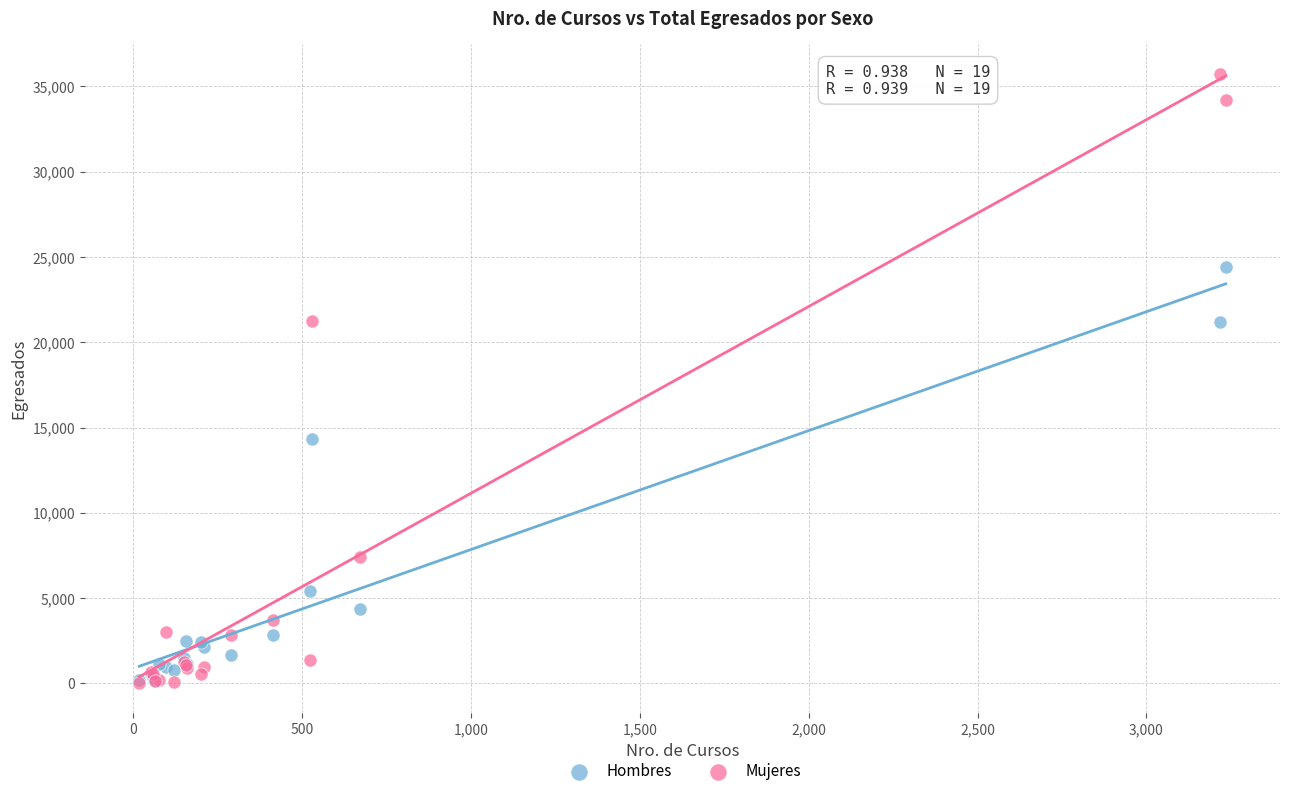

Which series has the largest Y range (max minus min)?

Mujeres